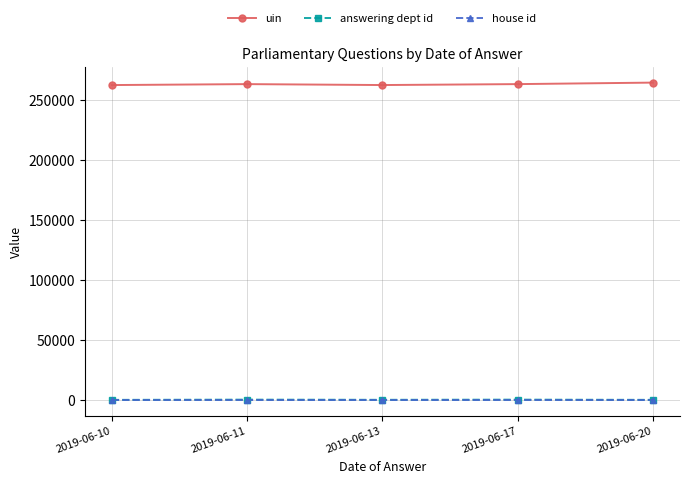

True or false: house id has more than 2 interior local peaks.

False